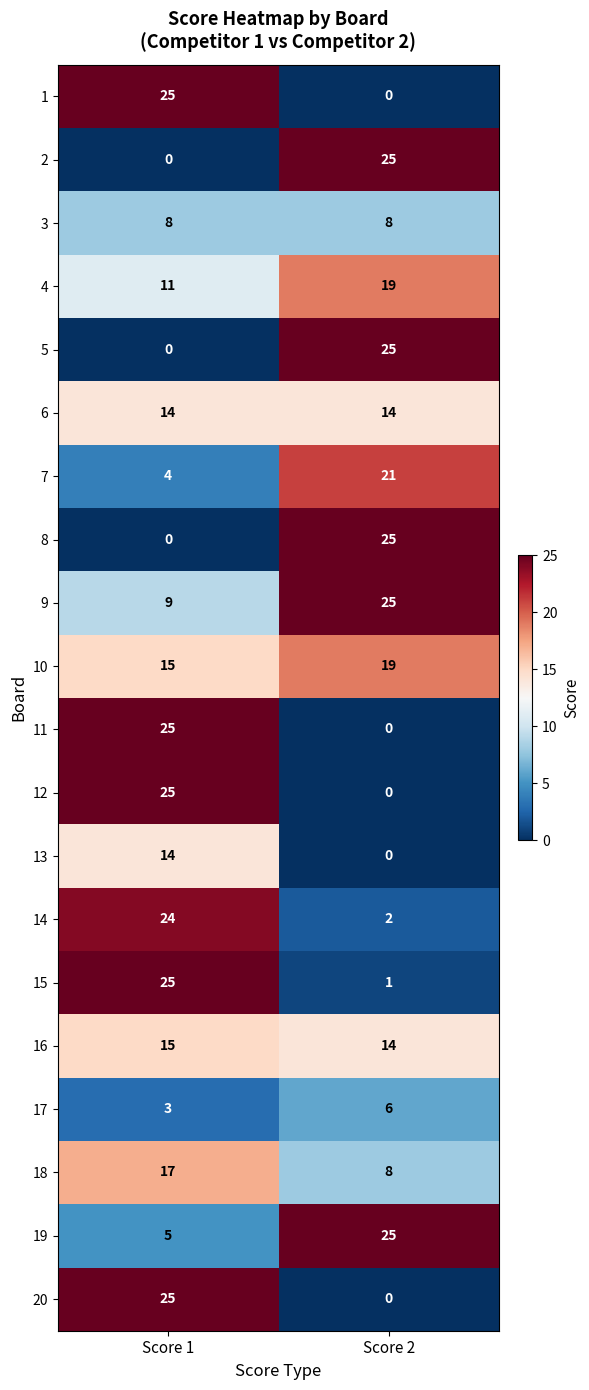

At which category is the sum across all series the highest?

Score 1